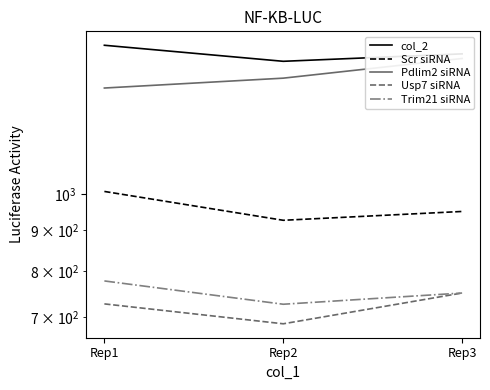

Reading right to left, extract all data points from this chart.

col_2: Rep3=1500.0	Rep2=1468.0	Rep1=1537.9
Scr siRNA: Rep3=950.0	Rep2=926.0	Rep1=1006.7
Pdlim2 siRNA: Rep3=1480.0	Rep2=1398.0	Rep1=1358.6
Usp7 siRNA: Rep3=750.0	Rep2=686.0	Rep1=726.7
Trim21 siRNA: Rep3=750.0	Rep2=726.0	Rep1=776.7